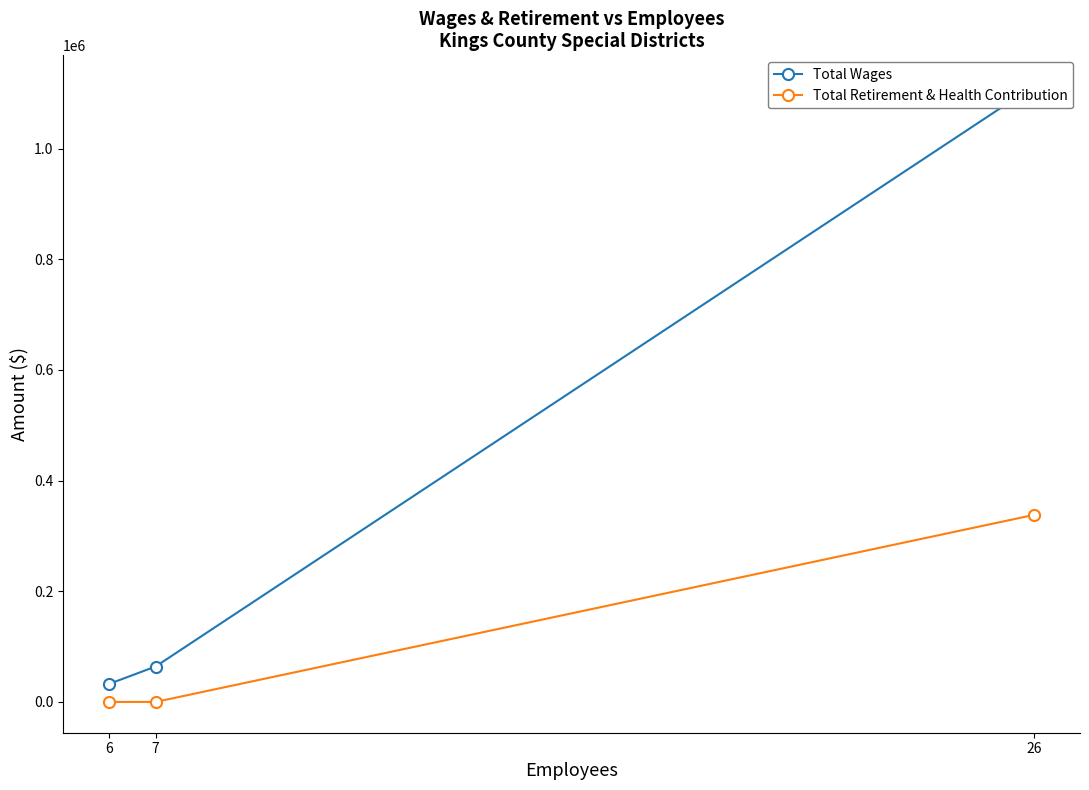

What are all the series names shown in the legend?

Total Wages, Total Retirement & Health Contribution